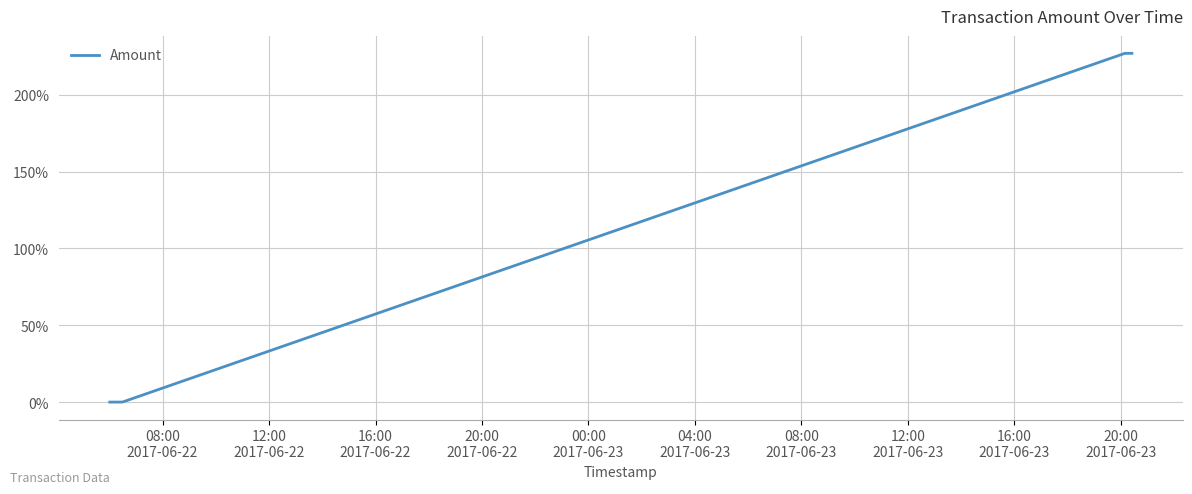

What is the maximum value shown in the chart?

227.0